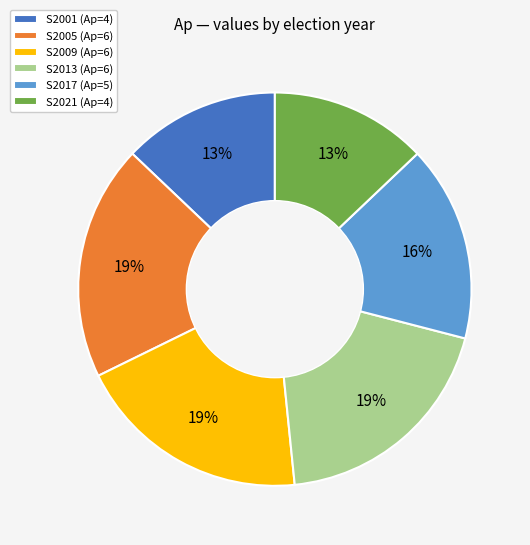

To the nearest percent, what is the combined percentage of S2021 and S2009?

32%